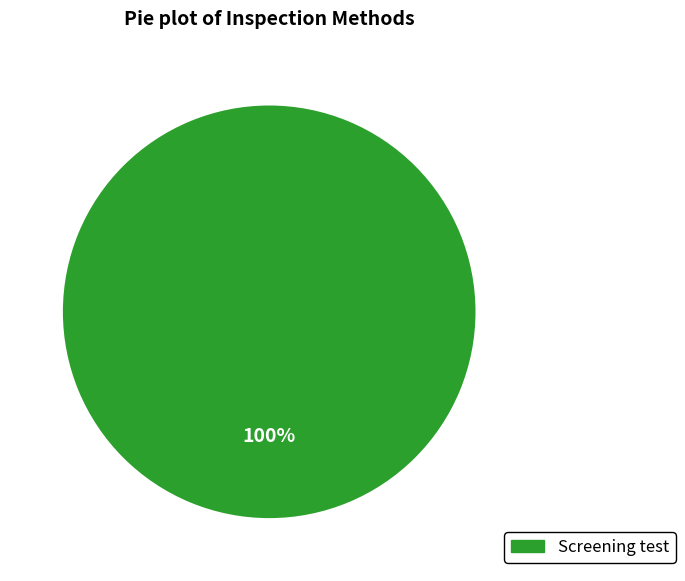

Count the number of slices in the pie.

1